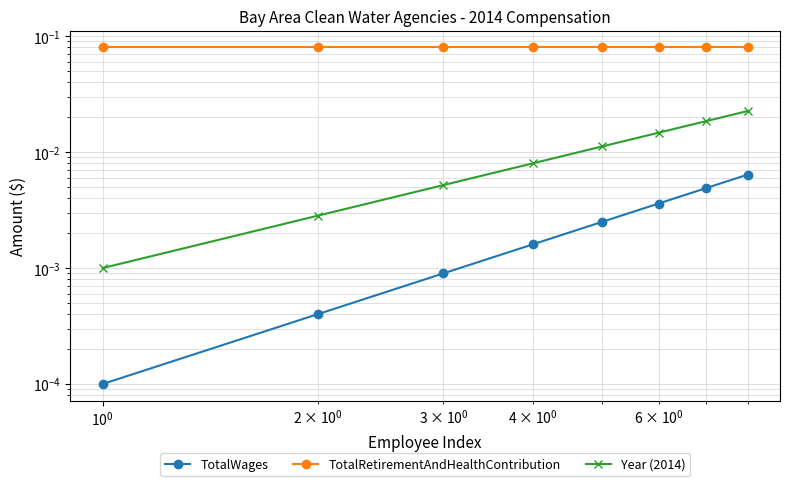

Which series has the largest total across all categories?

TotalRetirementAndHealthContribution